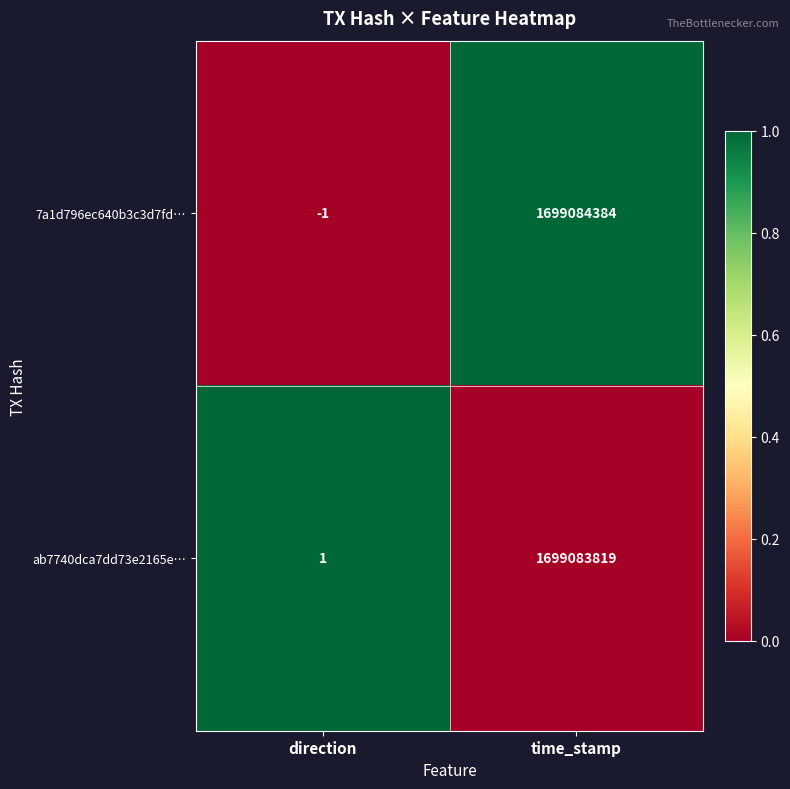

Which label corresponds to the smallest value in the chart?

direction